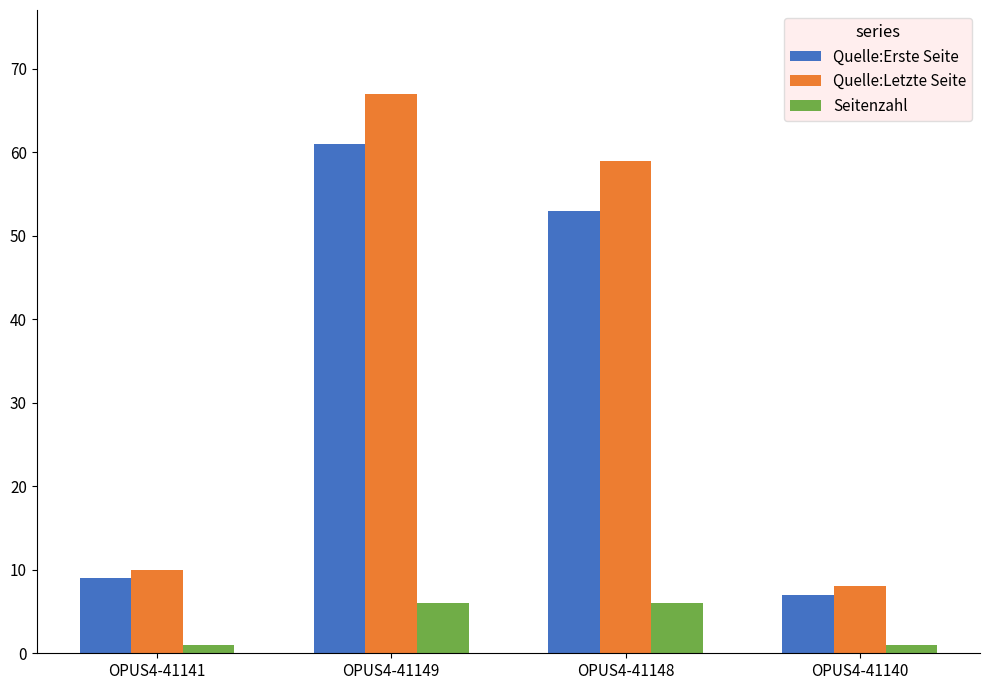

The Quelle:Letzte Seite series shows 42 at OPUS4-41149. True or false?

False